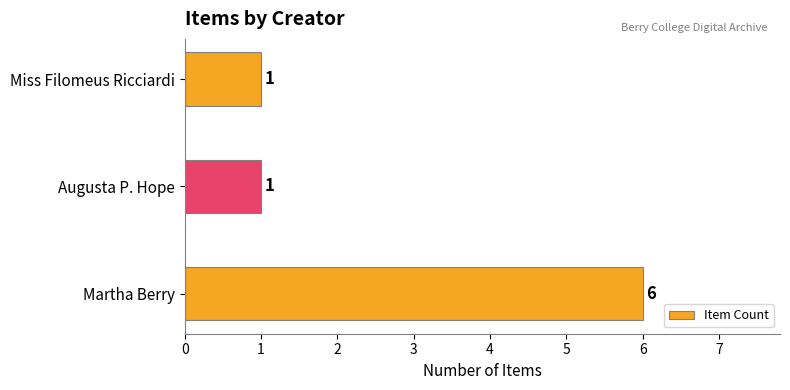

How many series are shown in this chart?

1